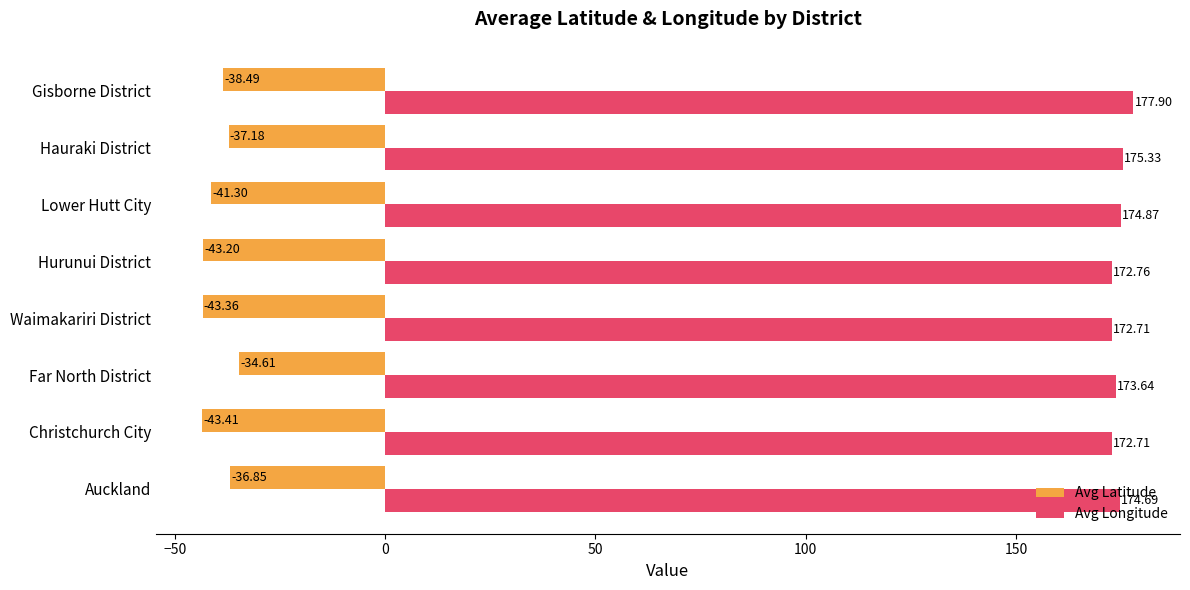

Is the value of Avg Longitude at Hauraki District greater than the value of Avg Latitude at Lower Hutt City?

Yes